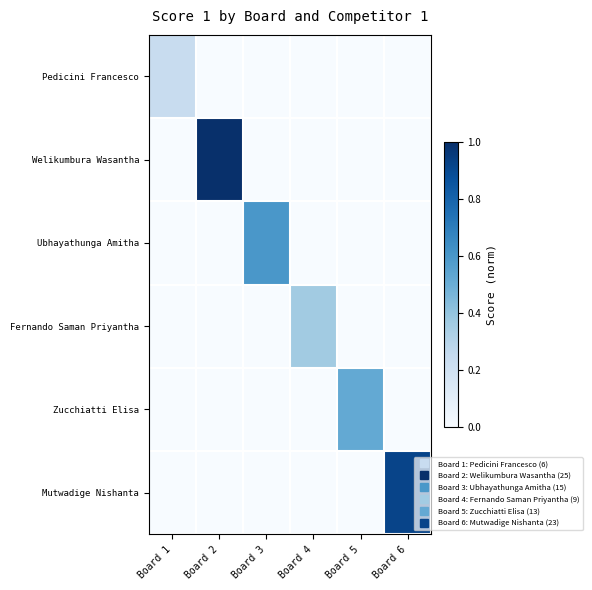

Between Board 2 and Board 5, which series saw the biggest shift?

Welikumbura Wasantha